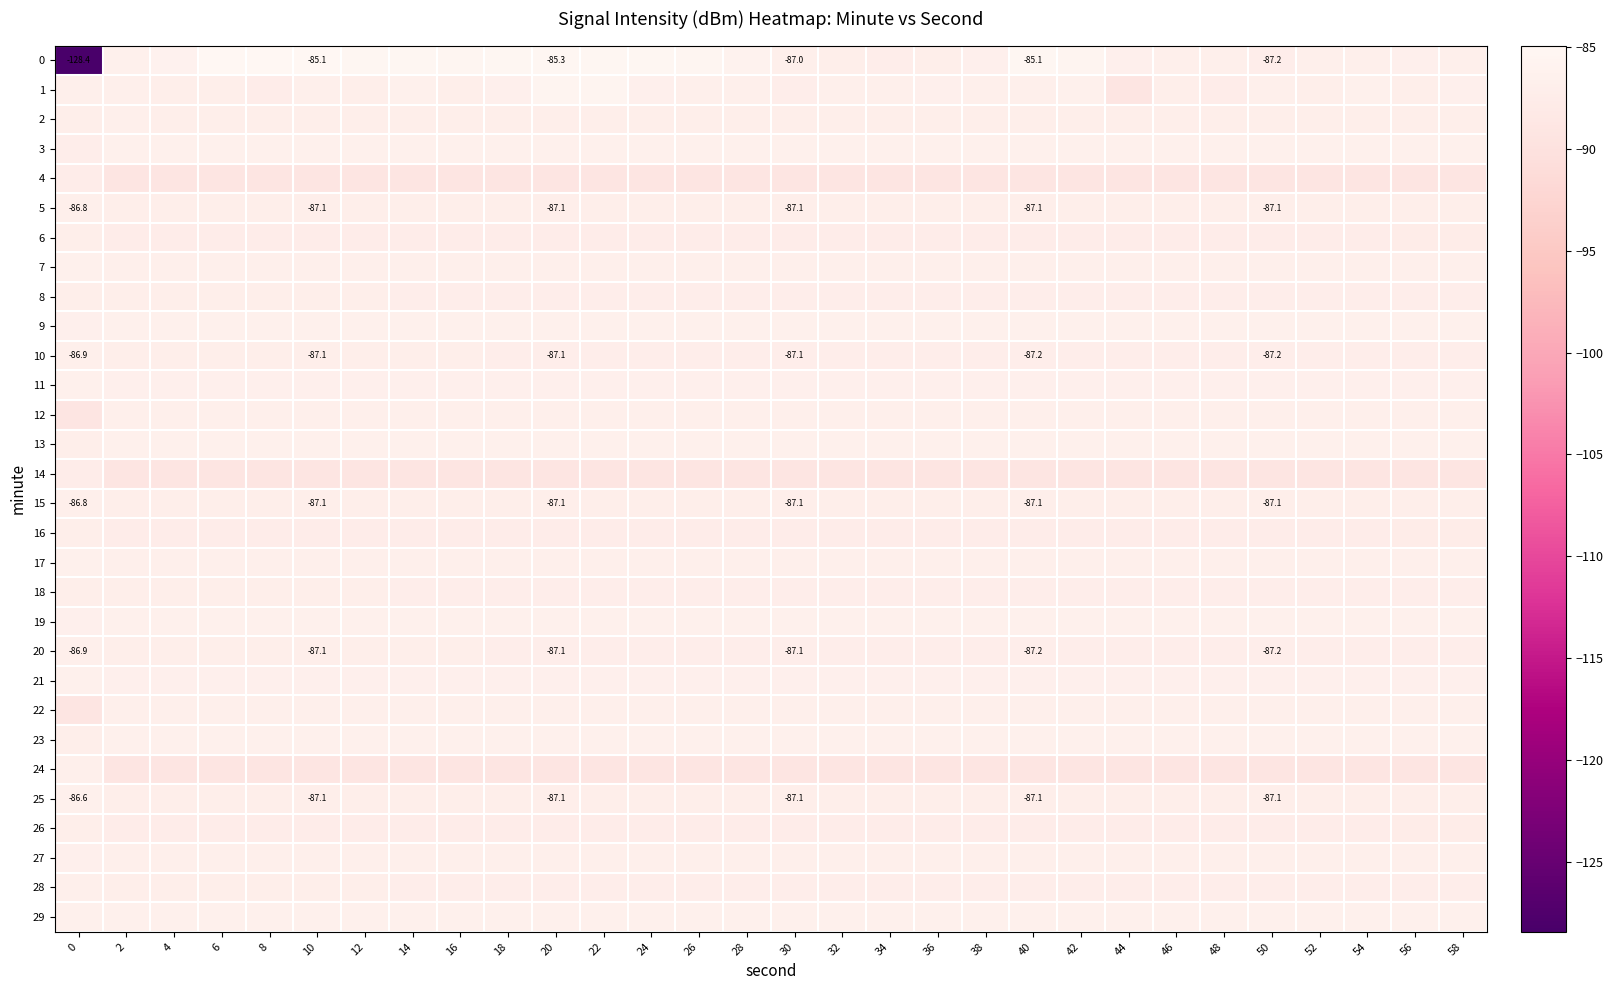

Read the 4 value at 36.

-89.1